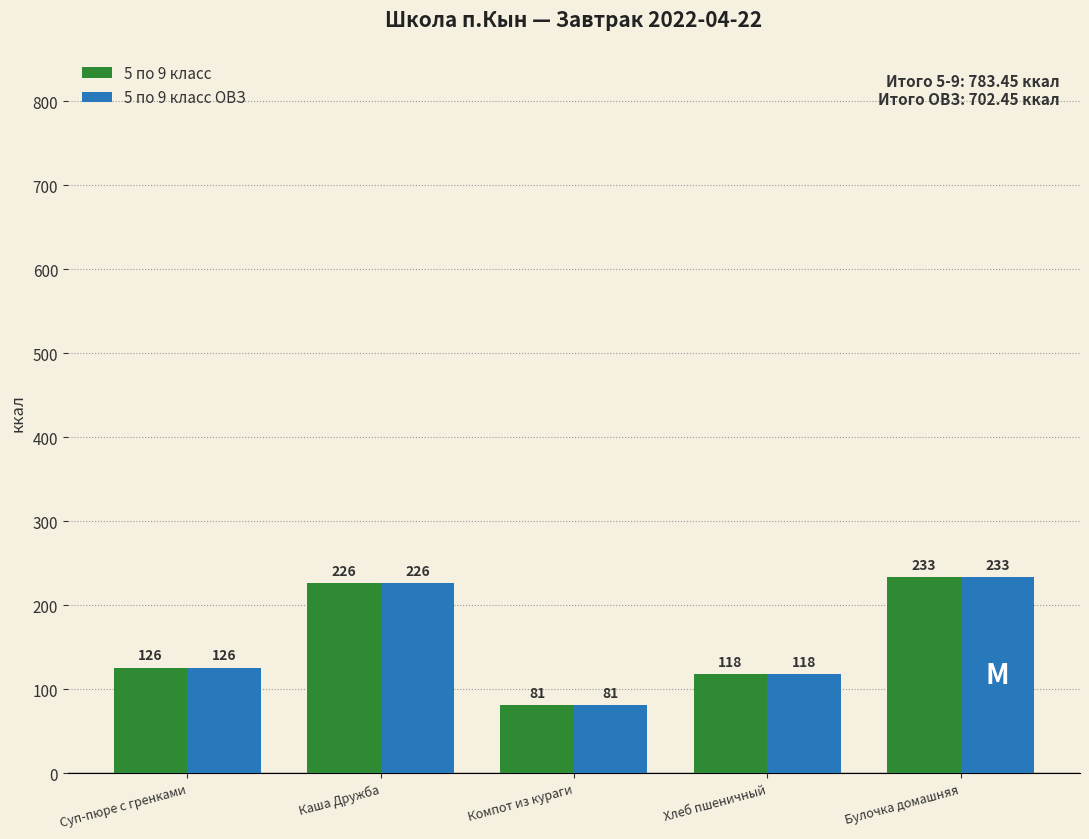

Where does the 5 по 9 класс ОВЗ series first go above 125?

Суп-пюре с гренками